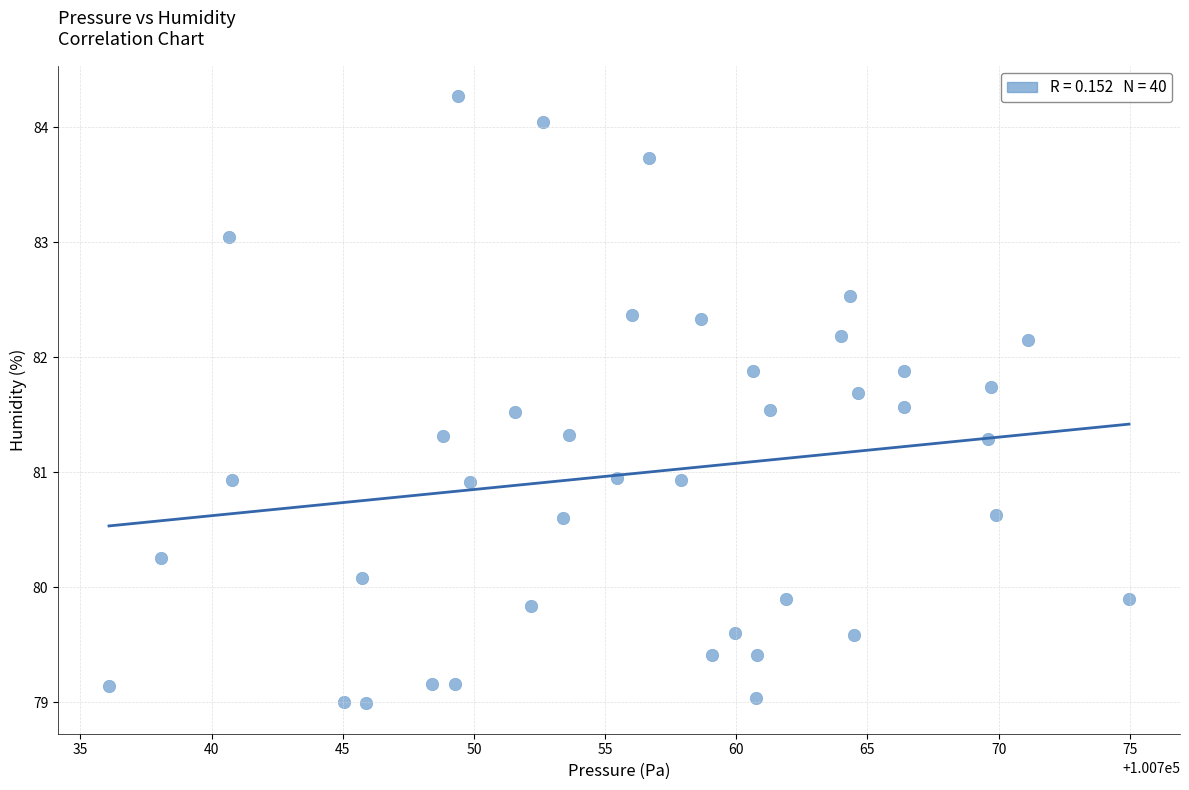

What is the range of X values (max minus min)?

38.9